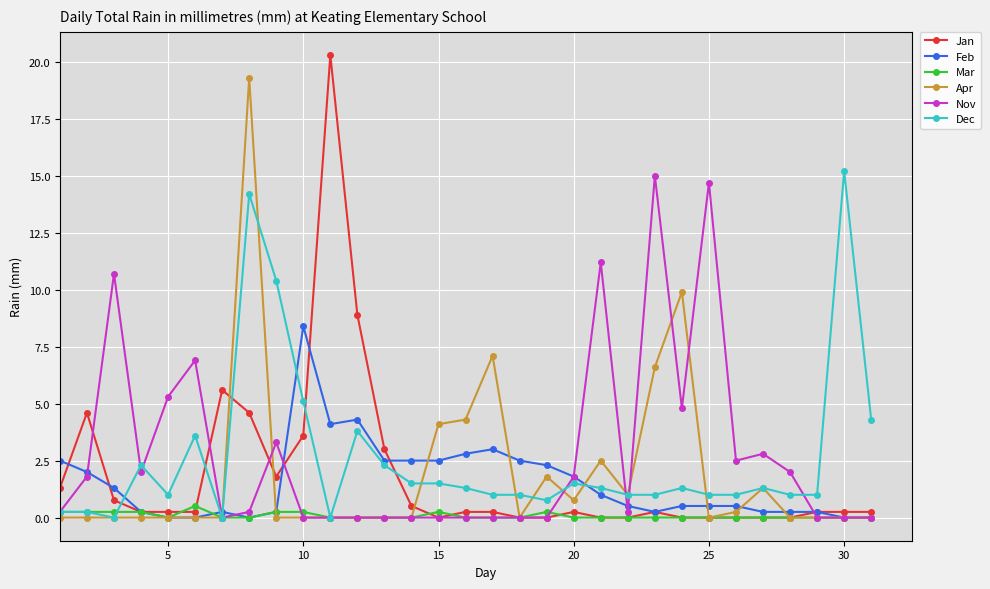

Which series has the widest spread of values?

Jan